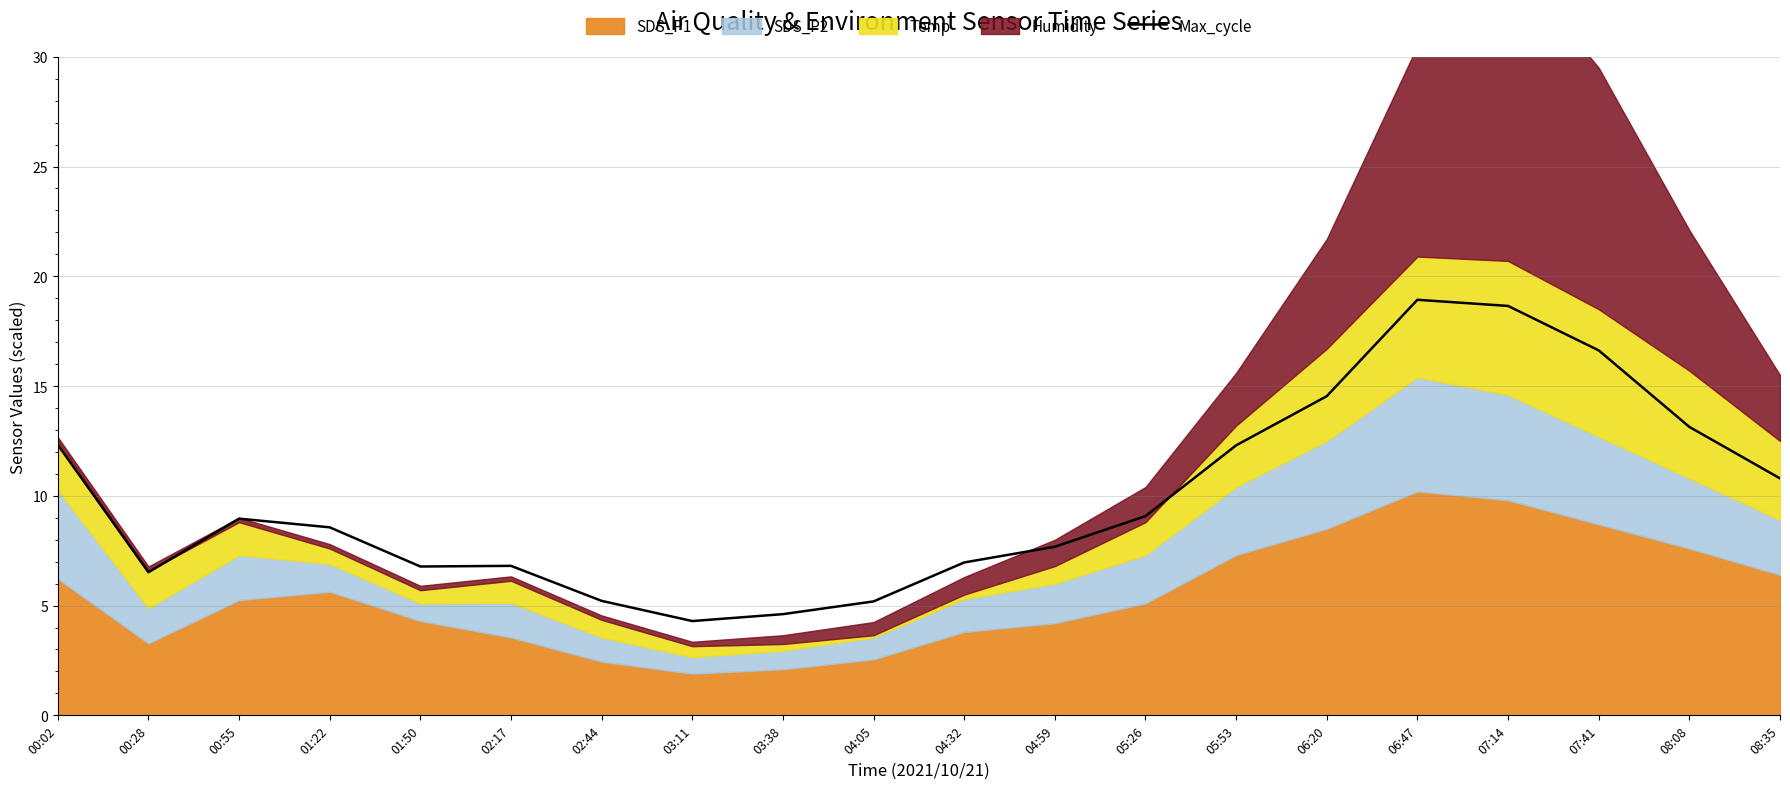

The Max_cycle series shows 10.0 at 01:50. True or false?

False